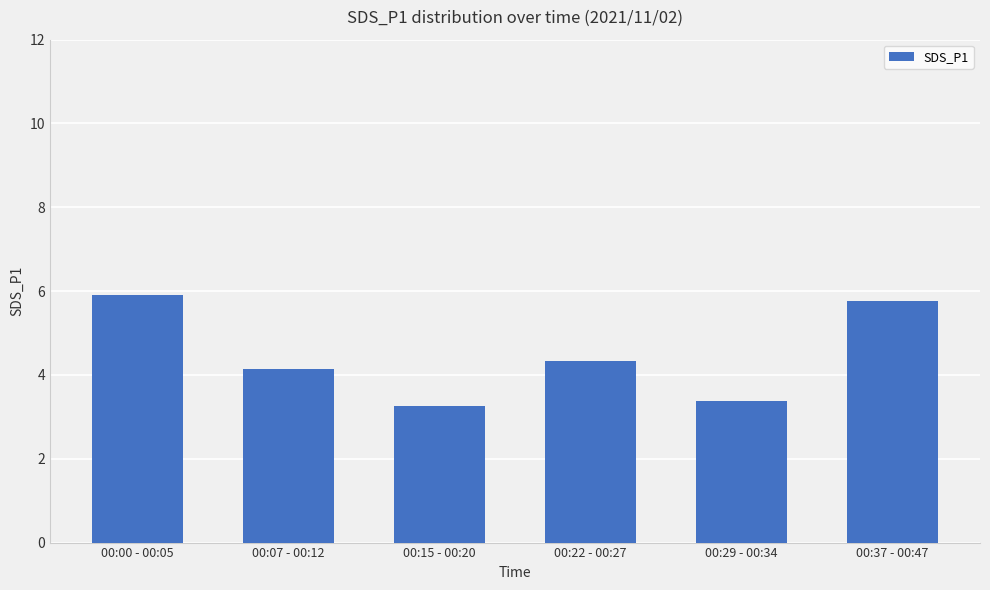

The value at 00:37 - 00:47 is 5.8. True or false?

True